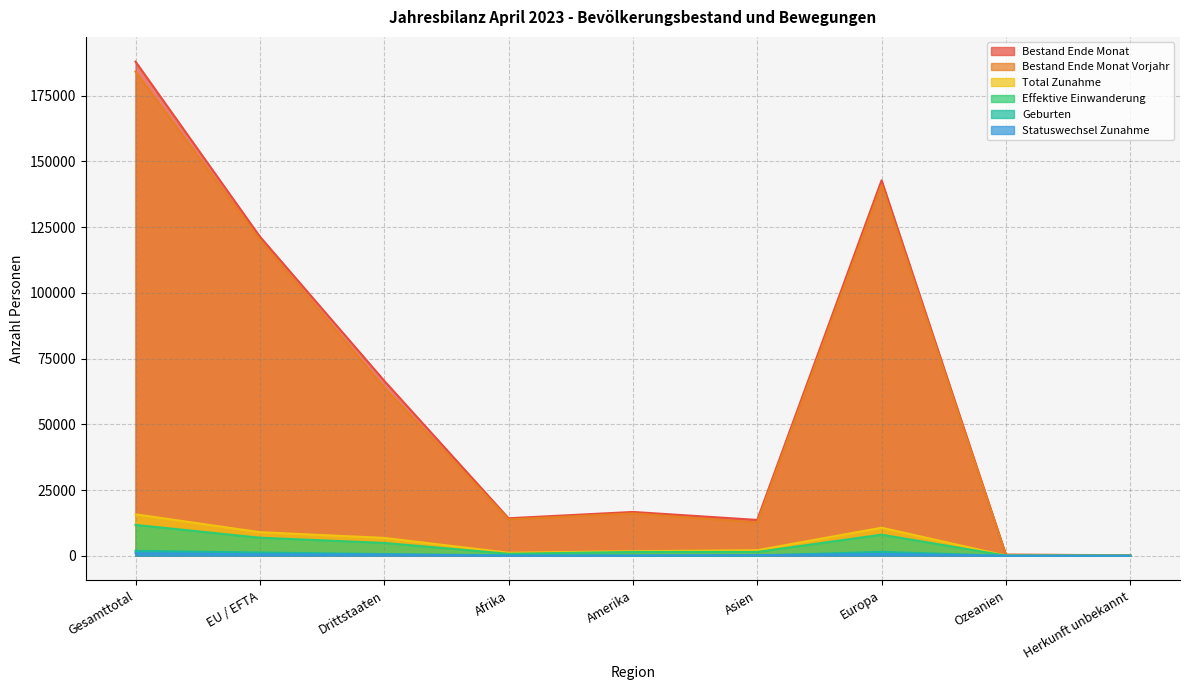

Reading left to right, transcribe all the data shown in this chart.

Bestand Ende Monat: 188001	121425	66576	14266	16666	13632	142821	390	226
Bestand Ende Monat Vorjahr: 184211	120188	64023	13842	16114	12658	141032	383	182
Total Zunahme: 15763	8970	6793	1149	1724	2117	10669	58	46
Effektive Einwanderung: 11737	6860	4877	762	1445	1452	8011	52	15
Geburten: 1868	1220	648	163	125	105	1471	1	3
Statuswechsel Zunahme: 984	535	449	41	69	209	661	3	1